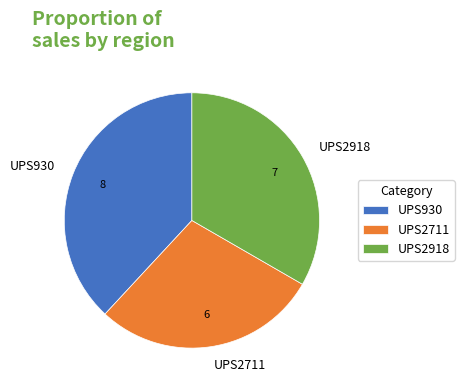

Is there any slice that represents more than half of the pie?

No